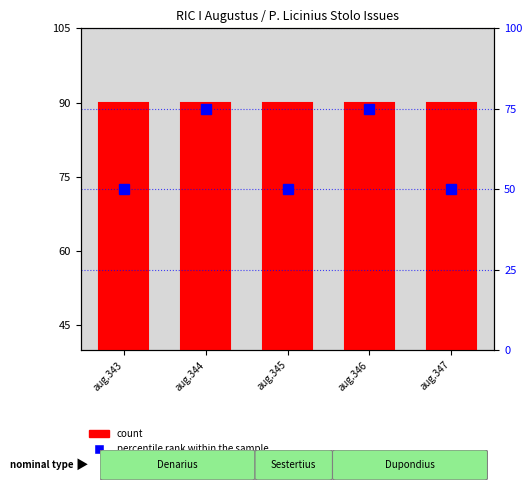

Reading left to right, transcribe all the data shown in this chart.

count: aug.343=90	aug.344=90	aug.345=90	aug.346=90	aug.347=90
percentile rank within the sample: aug.343=50	aug.344=75	aug.345=50	aug.346=75	aug.347=50